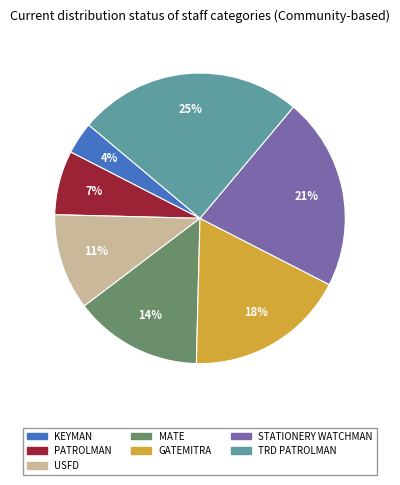

Is there any slice that represents more than half of the pie?

No